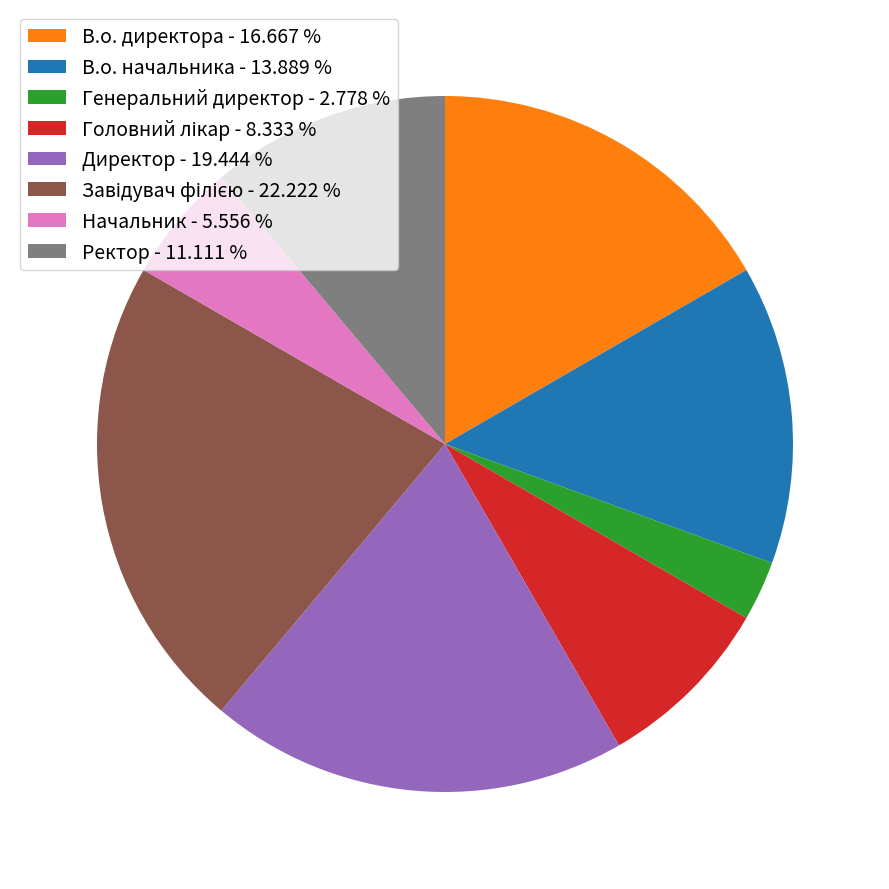

Do Генеральний директор and В.о. директора together represent more than half of the pie?

No